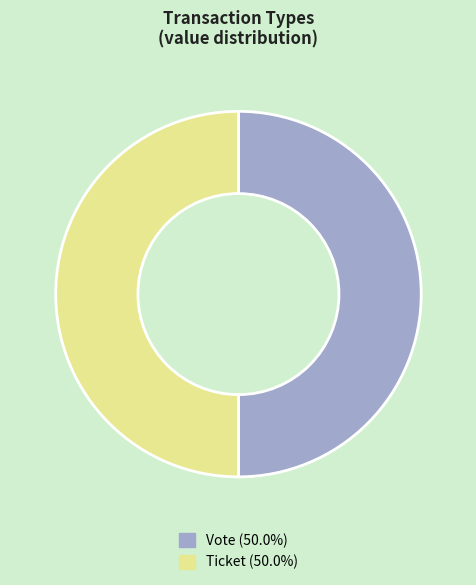

Combined, do Vote and Ticket account for over 50%?

Yes